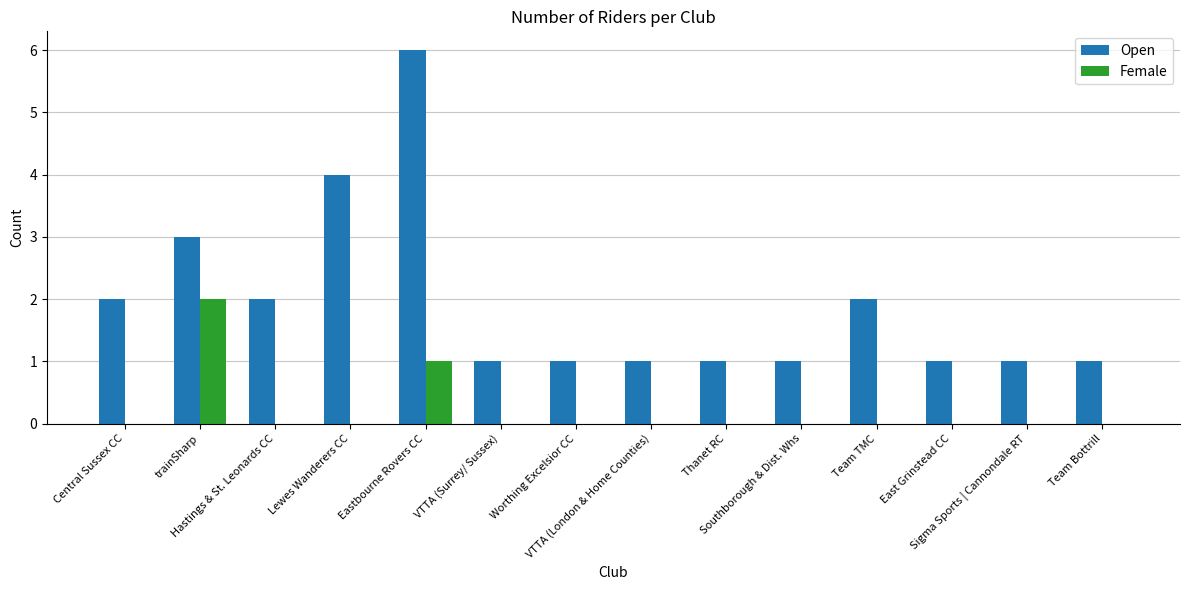

Which series has the largest total across all categories?

Open